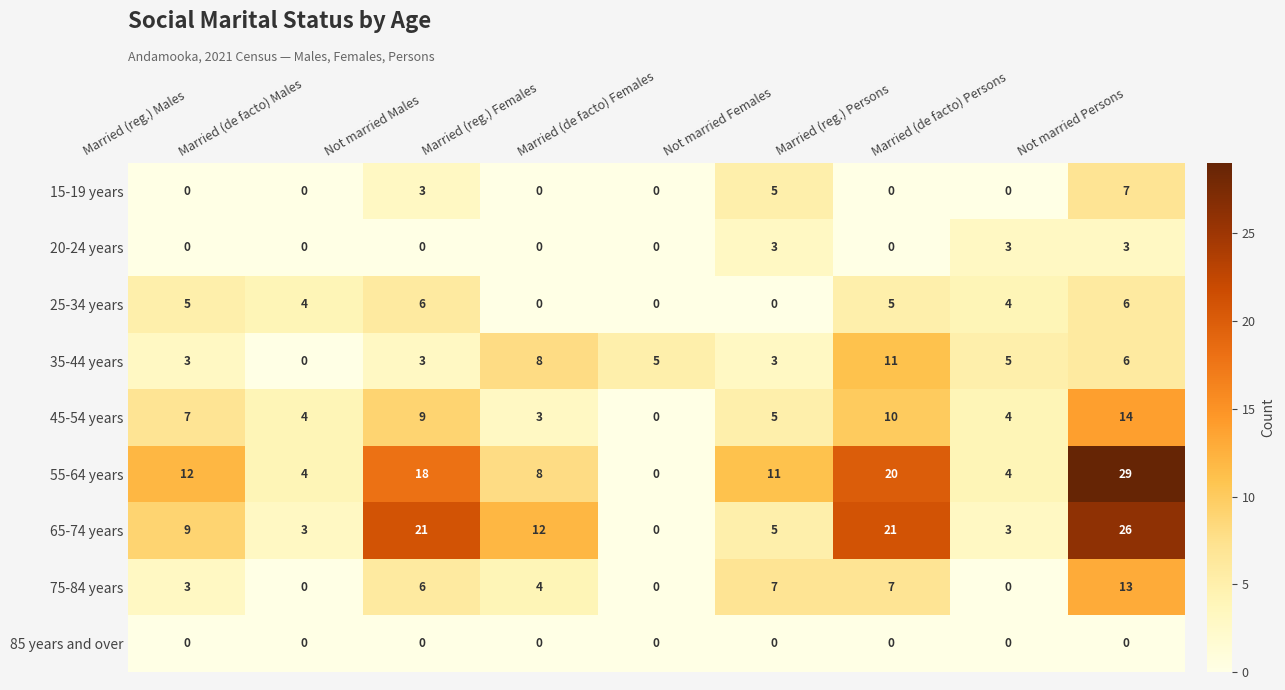

Which series has the largest range (max minus min)?

55-64 years